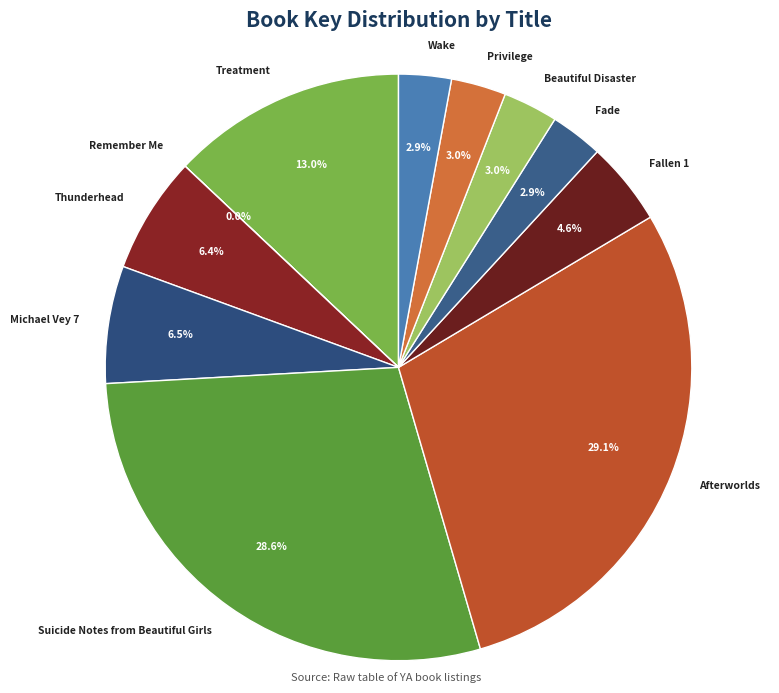

Between Thunderhead and Fade, which is larger?

Thunderhead